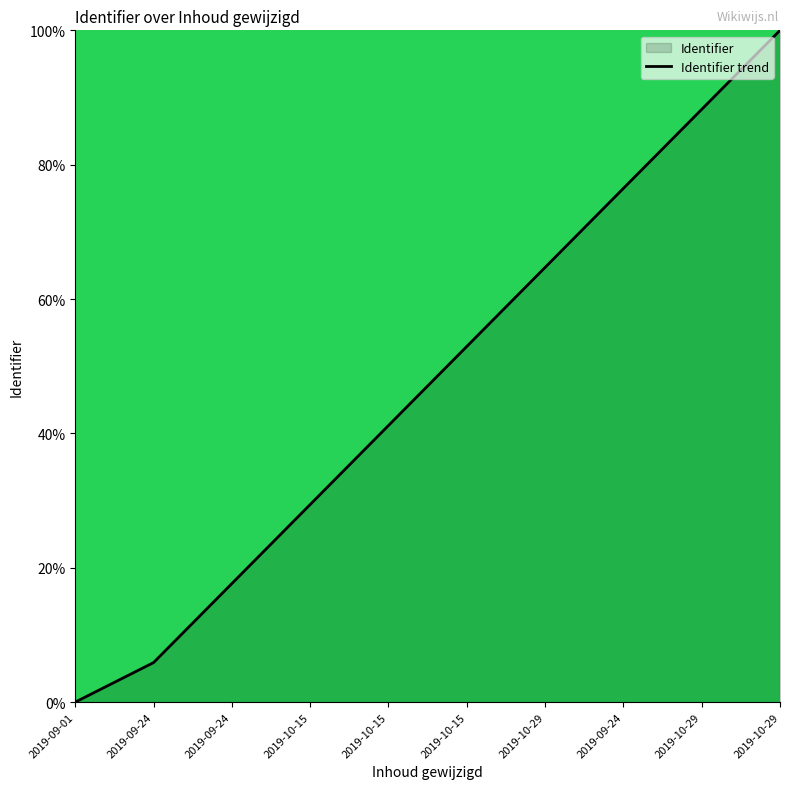

Where is the data nearest to the value 50?

2019-10-15